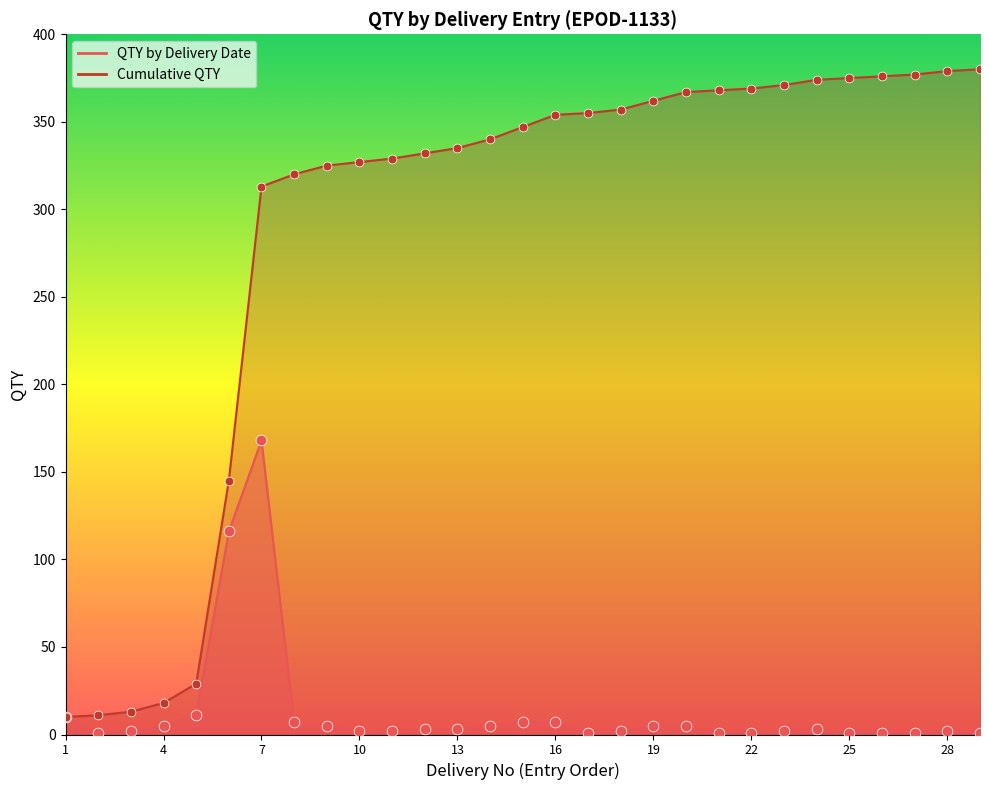

At how many categories does at least one series exceed 275?

23